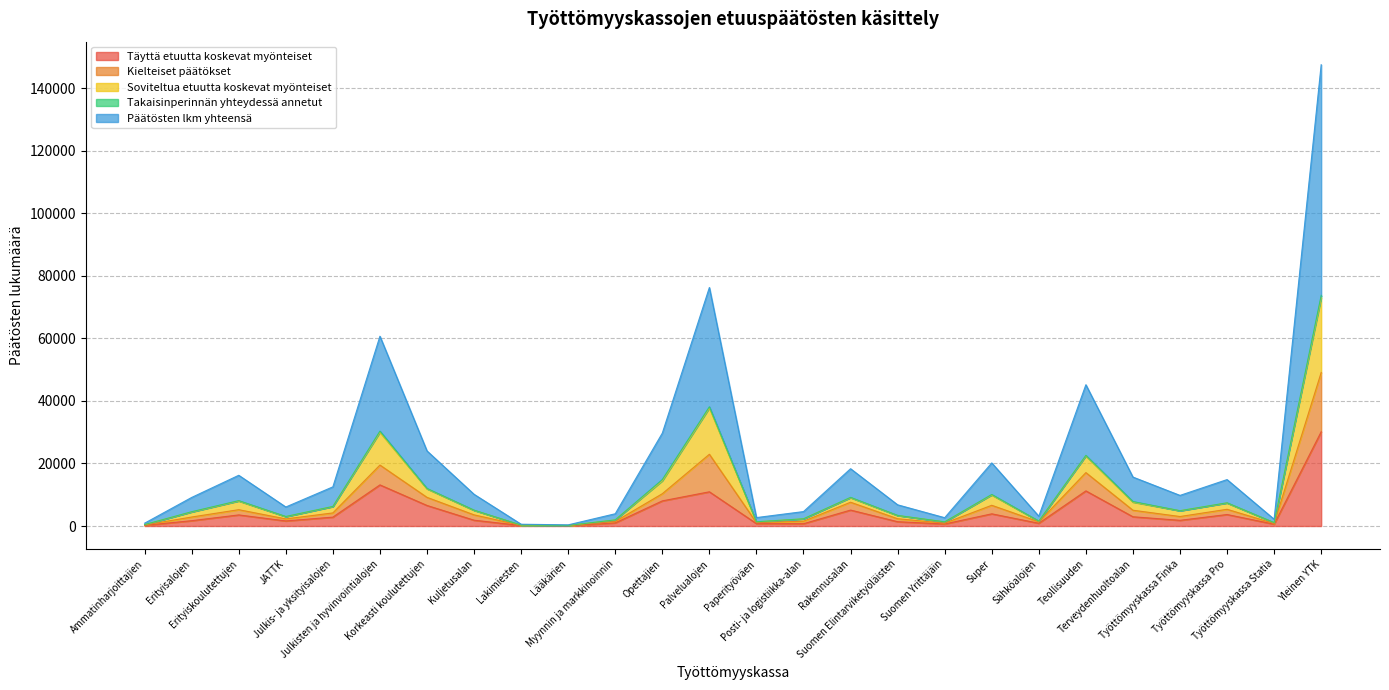

True or false: Täyttä etuutta koskevat myönteiset and Soviteltua etuutta koskevat myönteiset cross at least once.

False